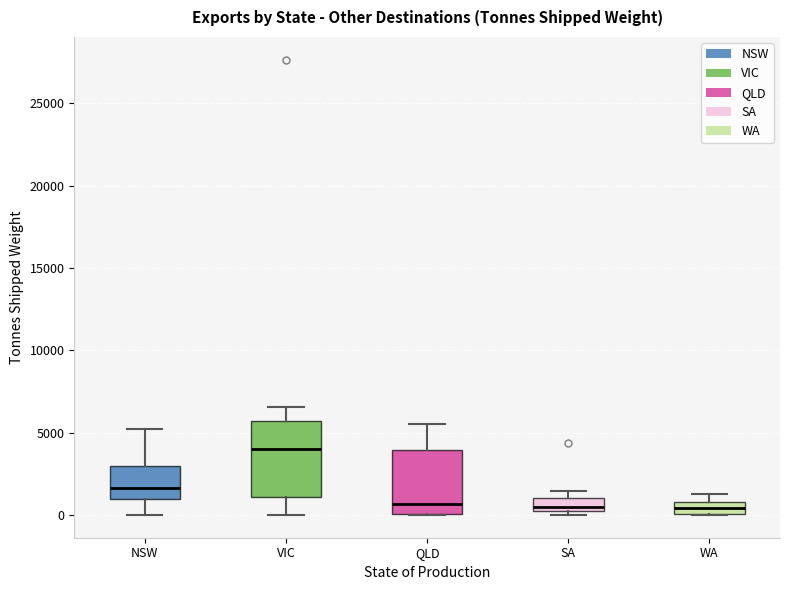

Comparing the boxes themselves (not the whiskers), which one is the tallest?

VIC